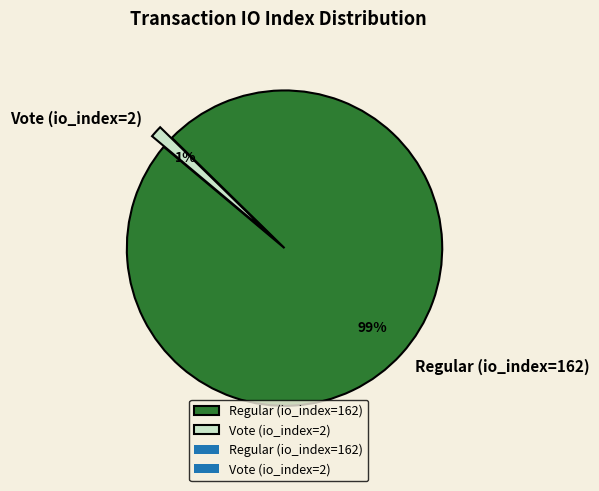

Which slice is the smallest?

Vote (io_index=2)